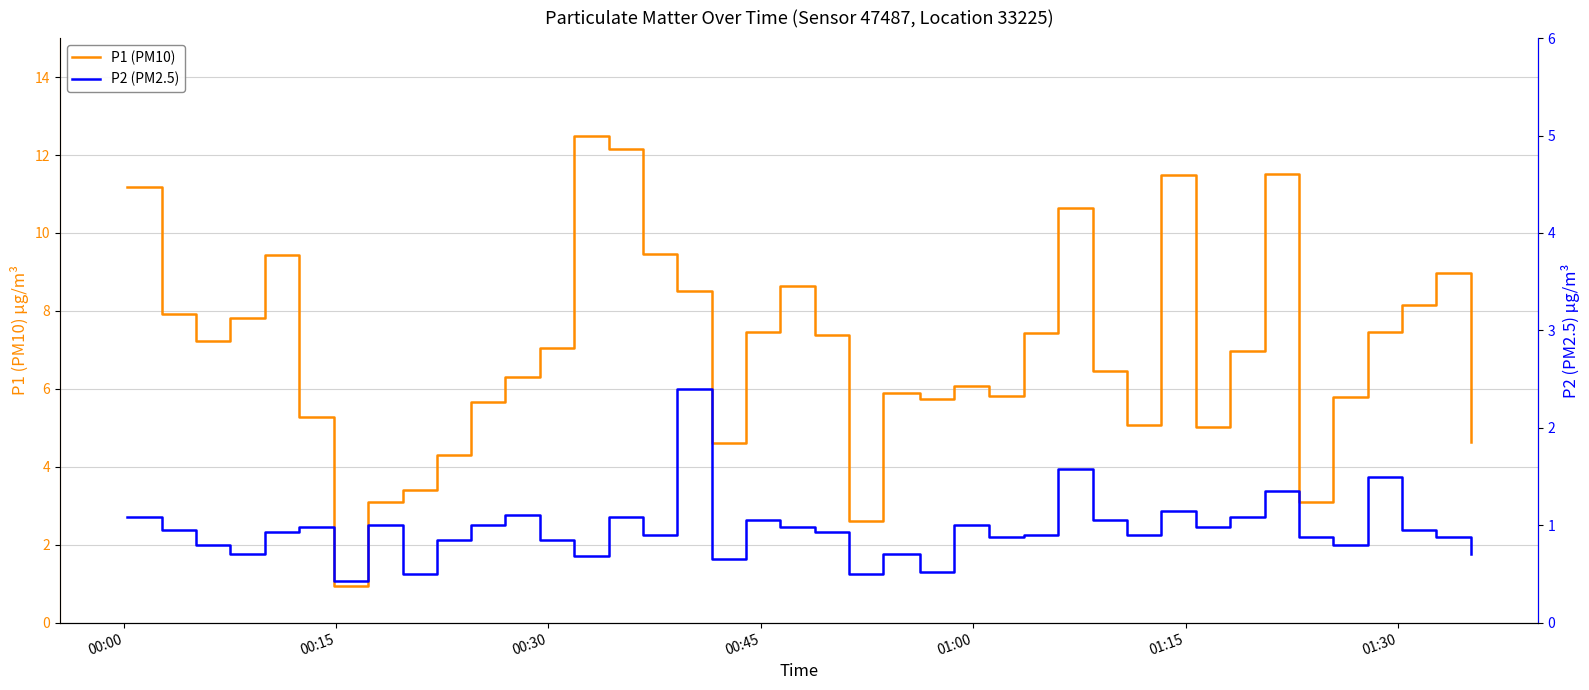

At how many categories does at least one series exceed 9?

8